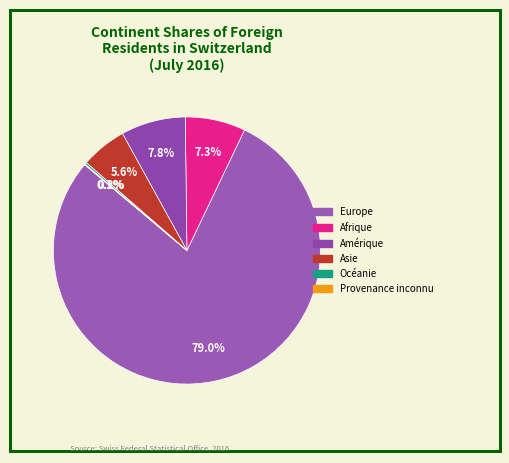

Is there a majority slice in this chart?

Yes